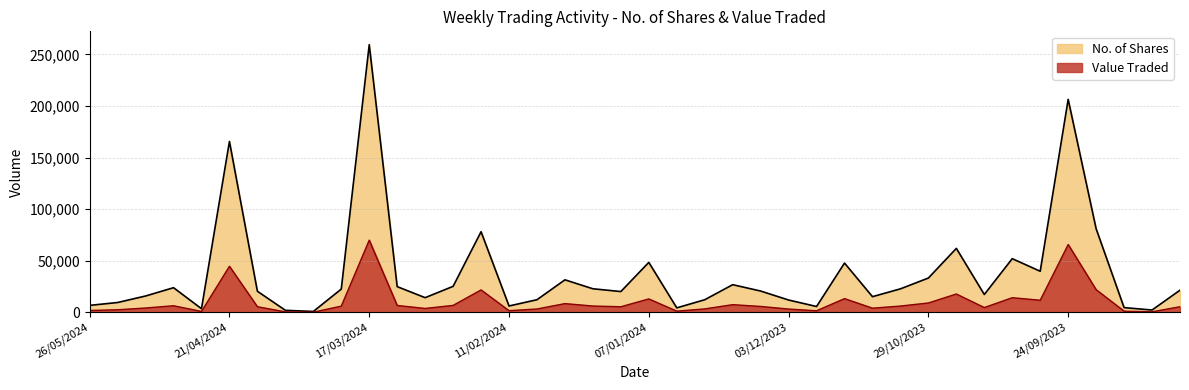

True or false: Value Traded and No. of Shares cross at least once.

False